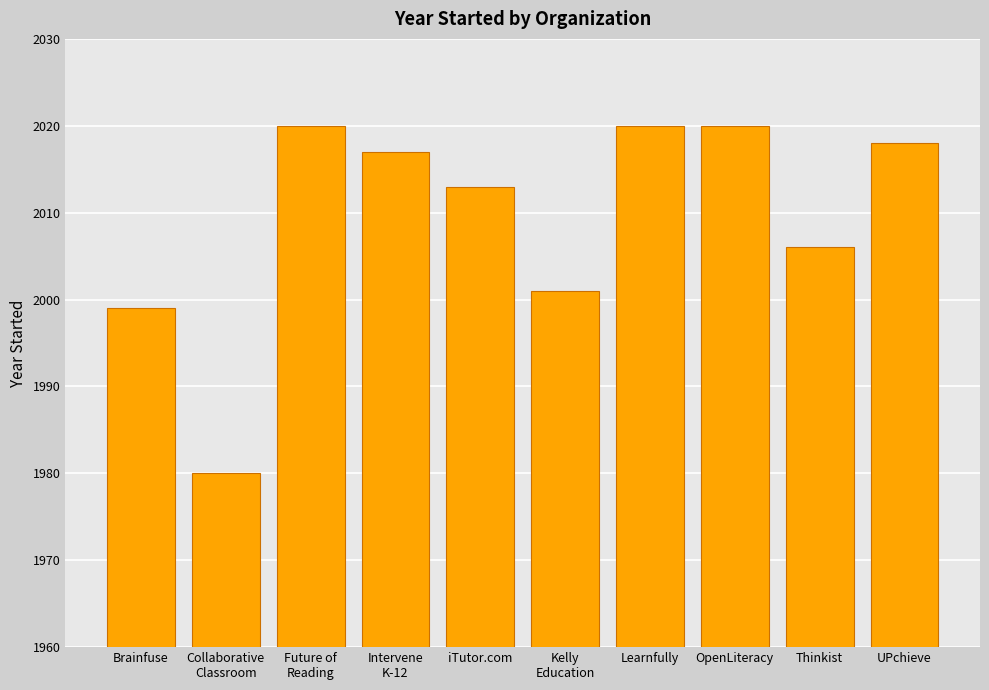

At which category does the chart reach its minimum across all series?

Collaborative
Classroom